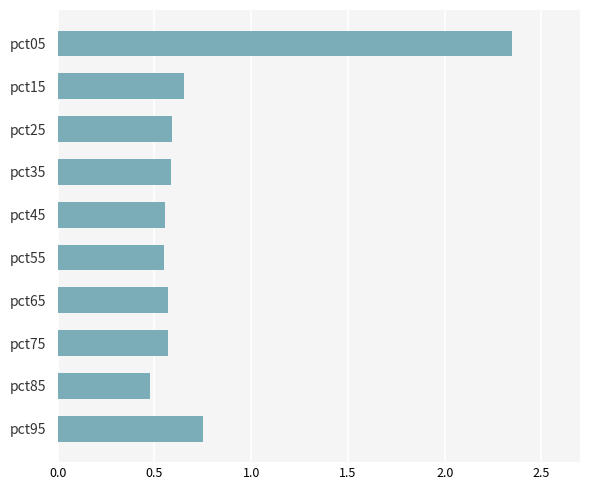

Is it true that the value at pct05 is 0.9?

False